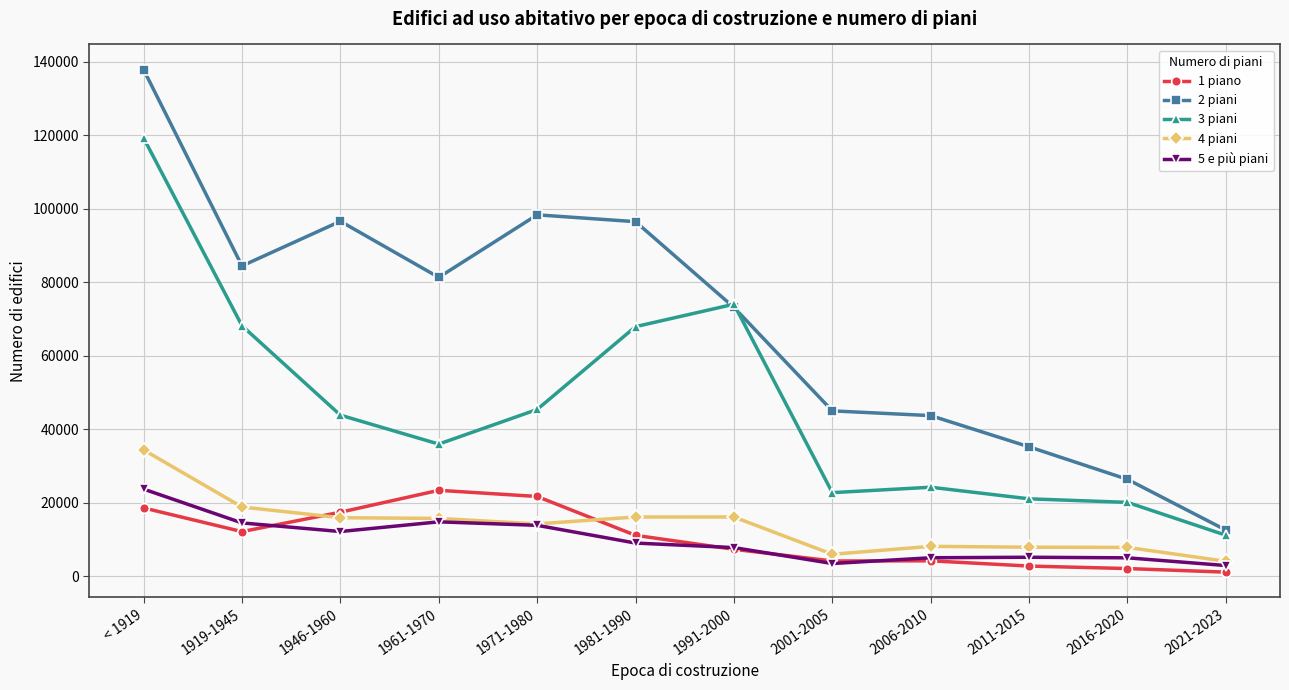

Which series changed the most between < 1919 and 2006-2010?

3 piani